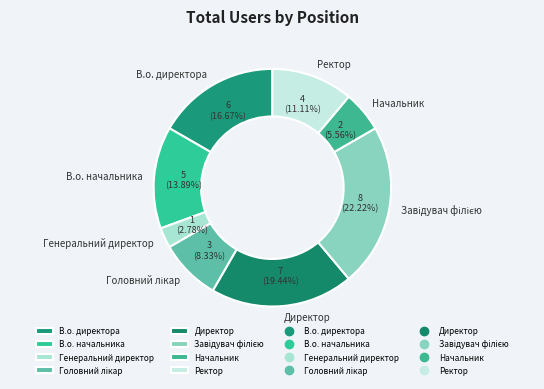

Is there a majority slice in this chart?

No